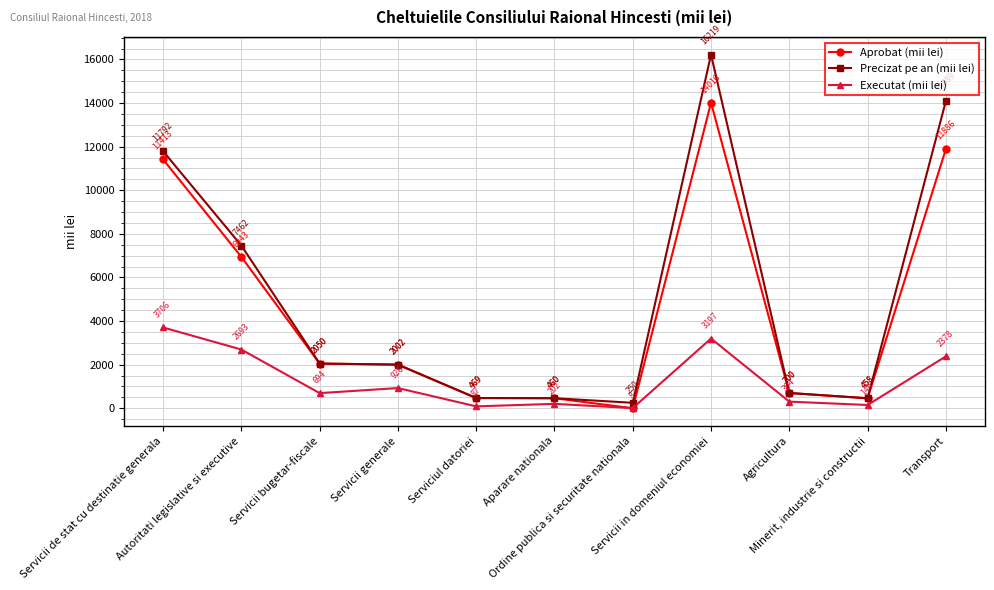

At how many categories does at least one series exceed 1428?

6